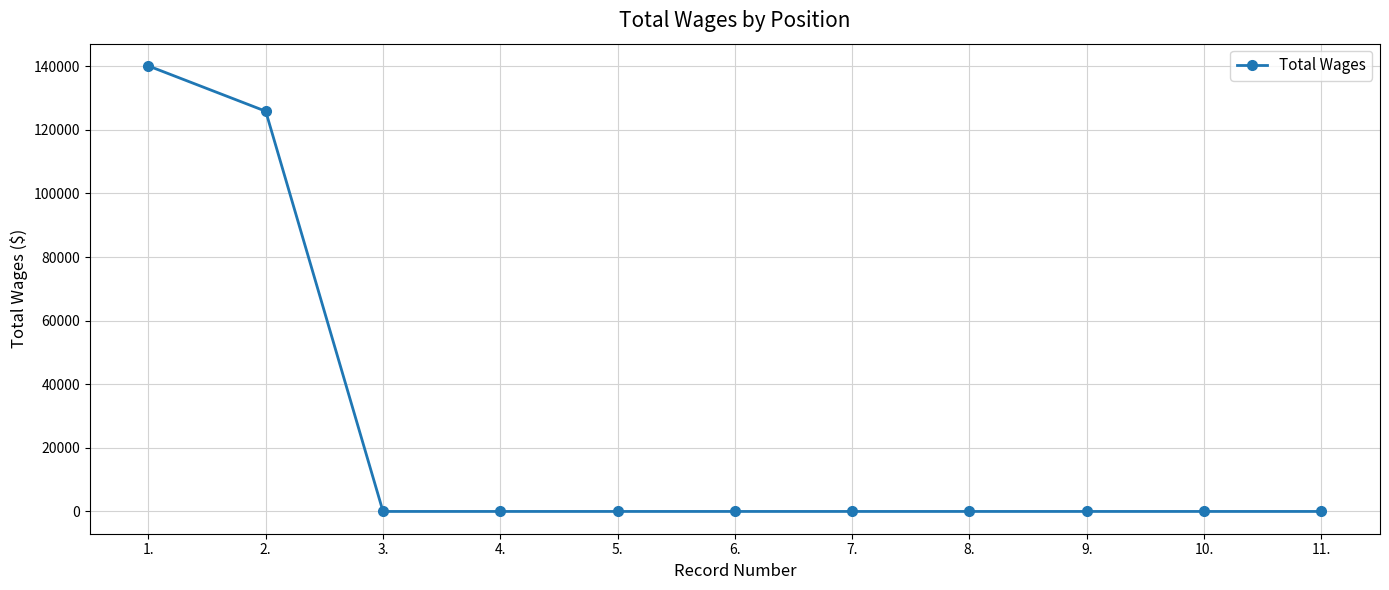

What is the sum of all values?

265964